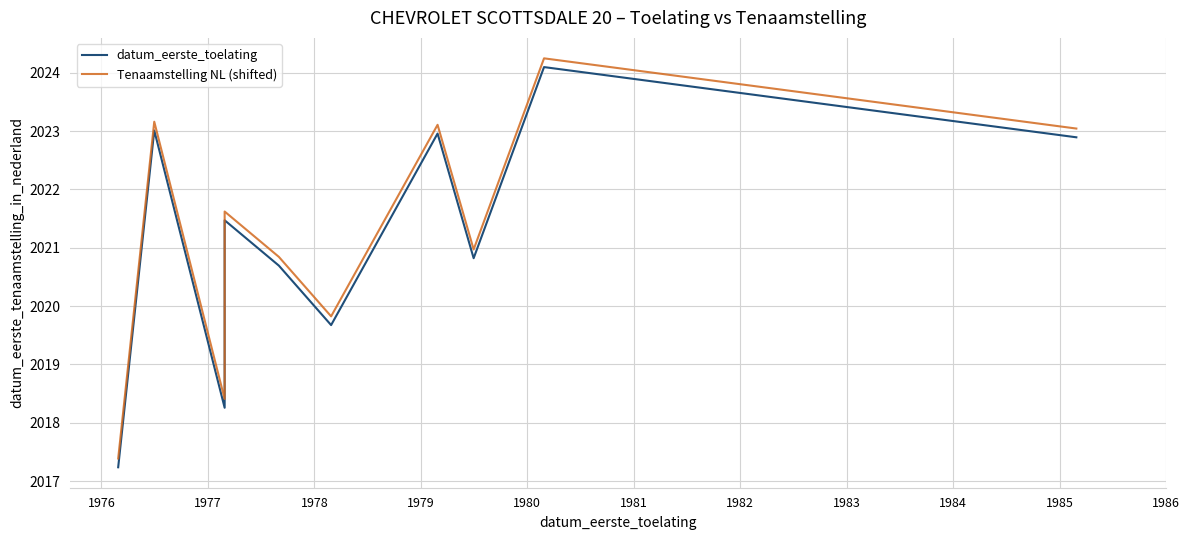

Is the value of datum_eerste_toelating at 1983 greater than the value of Tenaamstelling NL (shifted) at 1976?

Yes